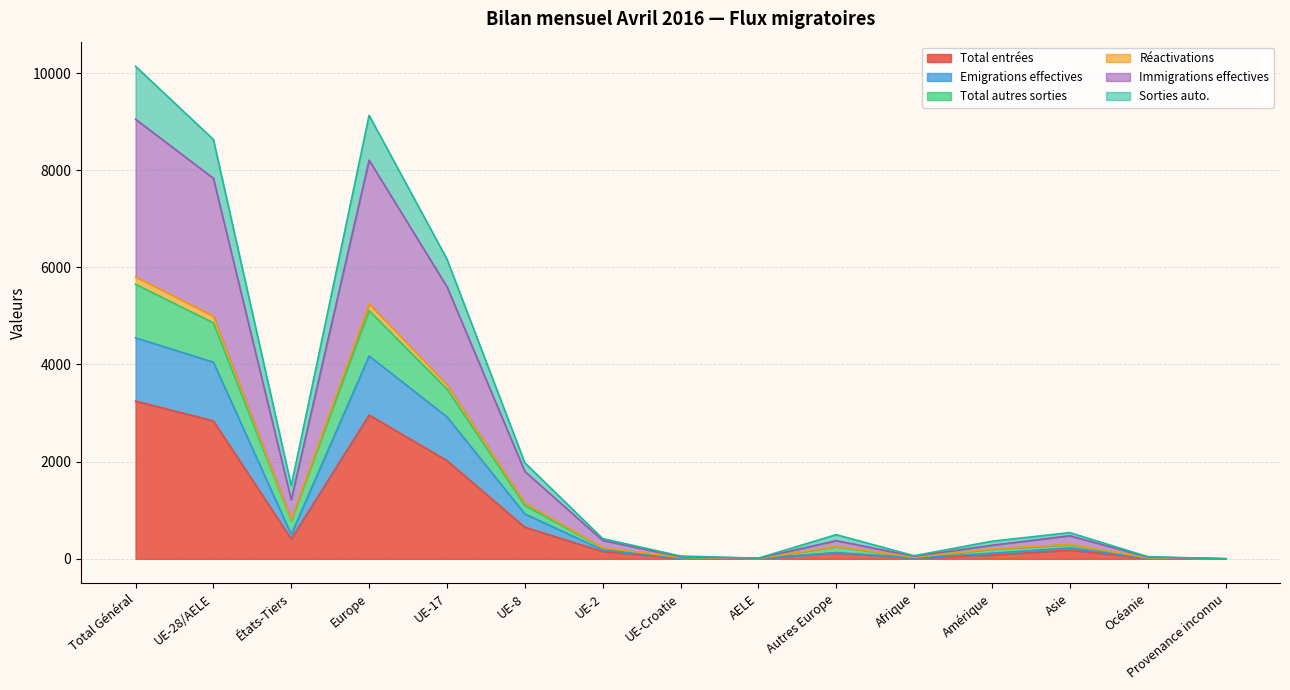

What is the highest value of the Total entrées series?

3247